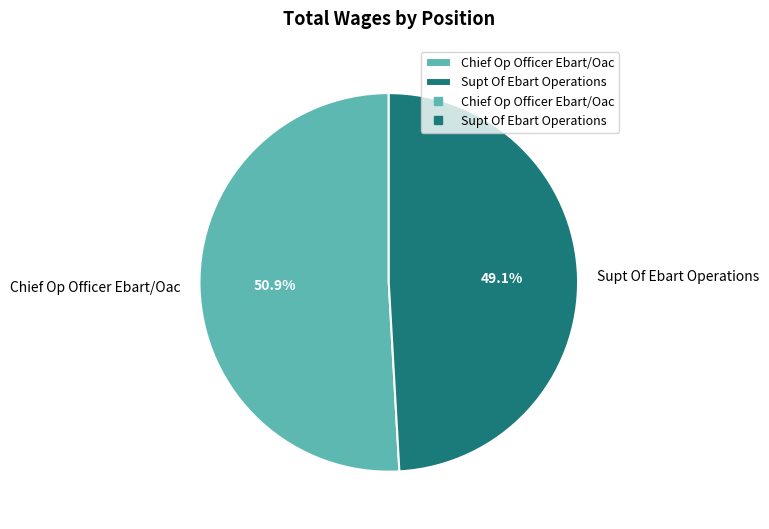

Which slice is the largest?

Chief Op Officer Ebart/Oac